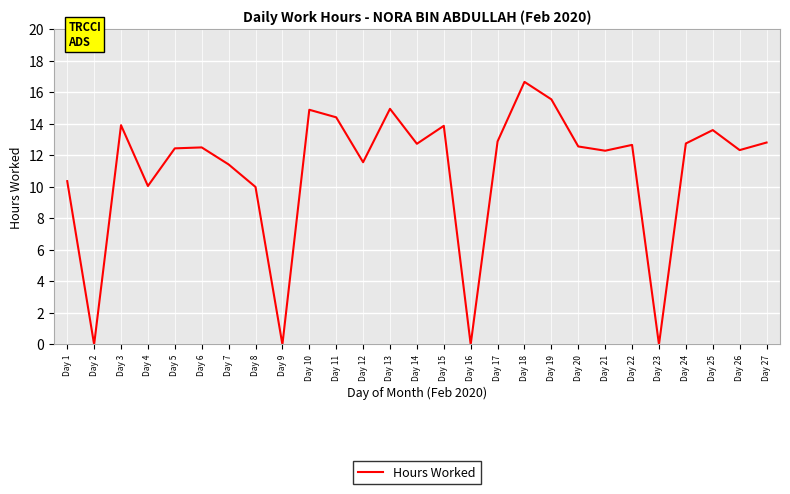

How many categories are shown in the chart?

27